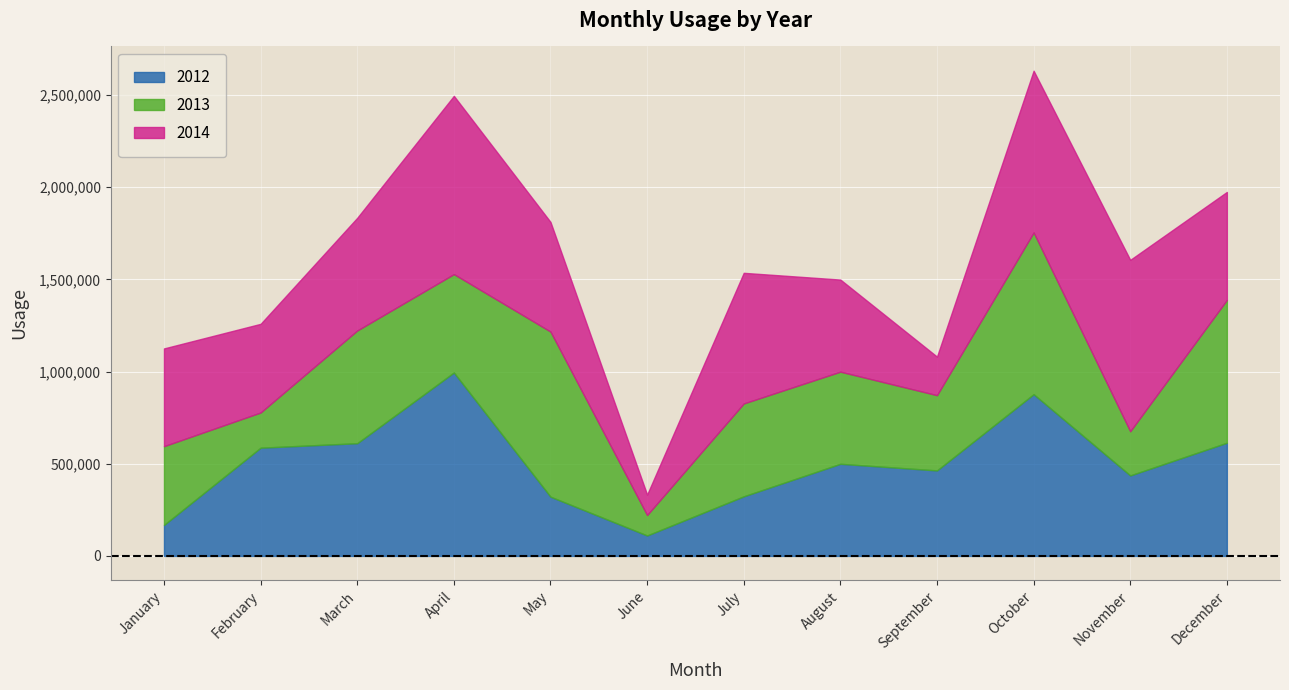

What is the value of the 2013 point at the 6th from the left?

110822